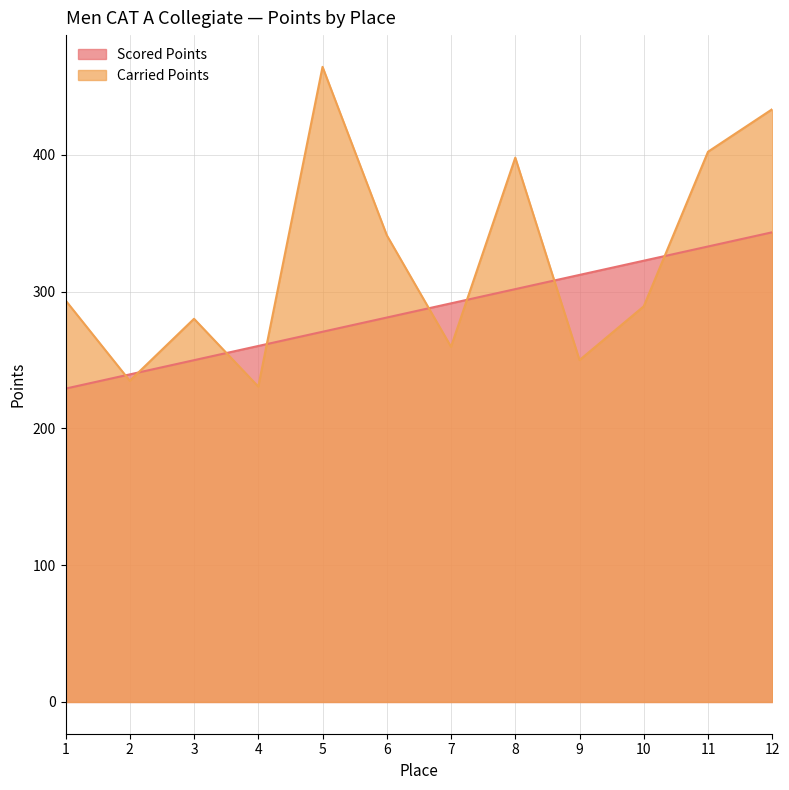

True or false: Carried Points has a value of 230.6 at 4.

True